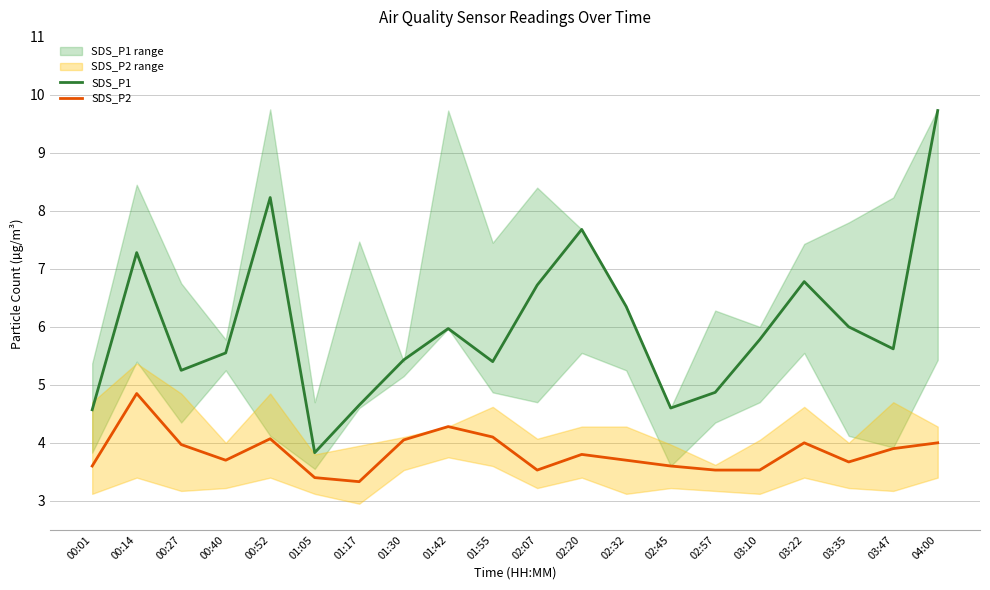

What is the sum of all SDS_P2 values?

76.6